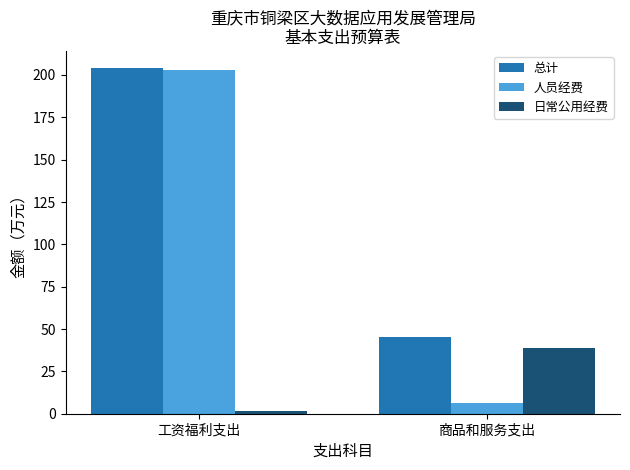

Which series has the largest range (max minus min)?

人员经费